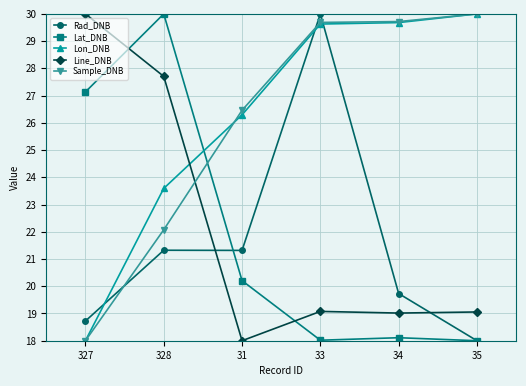

Is this an area chart (filled region under the line)?

No